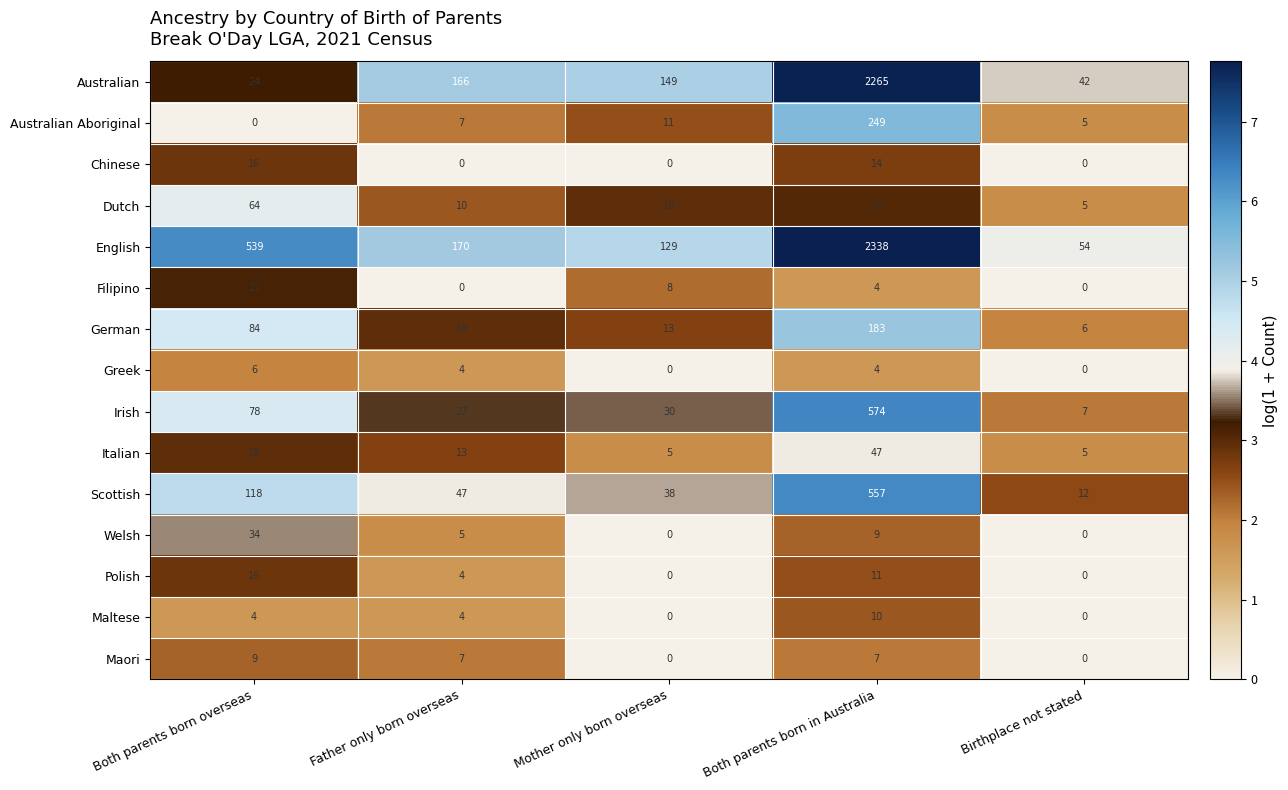

At which category is the sum across all series the highest?

Both parents born in Australia